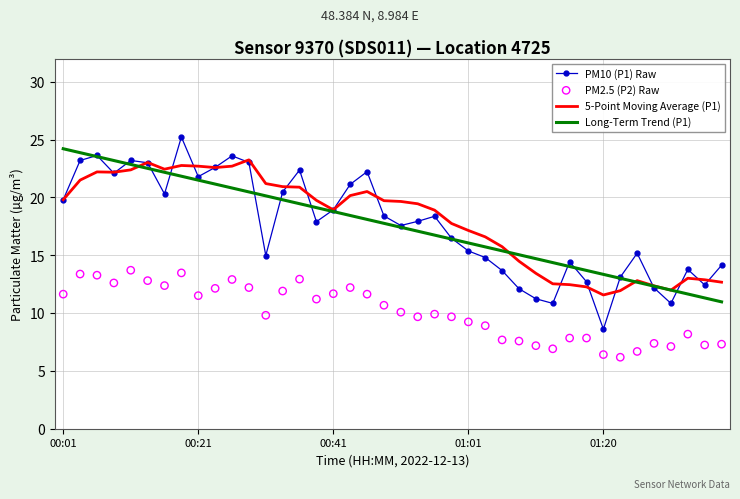

At how many categories does at least one series exceed 17?

25